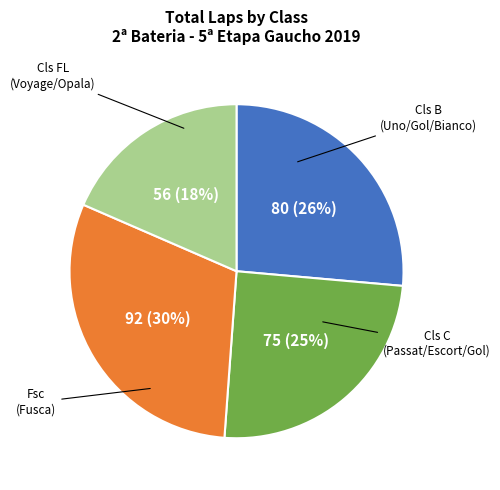

To the nearest percent, what is the difference between the largest and smallest slice percentages?

12%